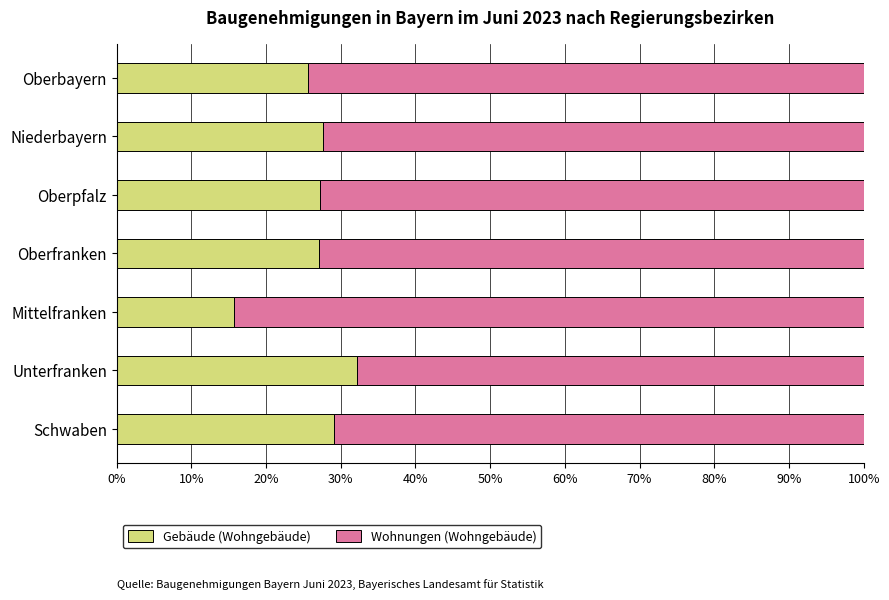

What is the sum of all Gebäude (Wohngebäude) values?

184.6